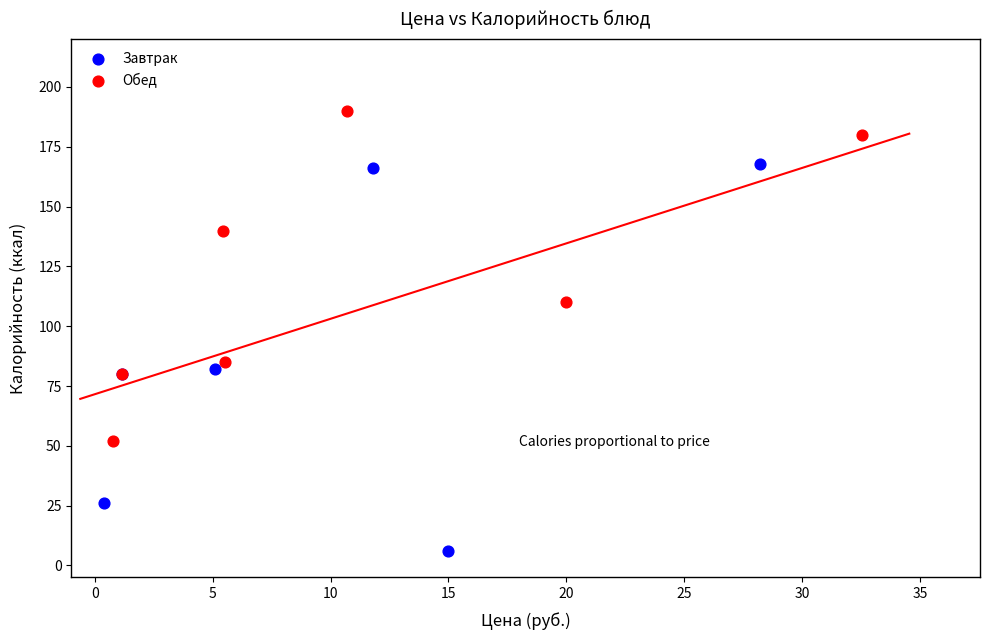

Which series has the largest Y range (max minus min)?

Завтрак